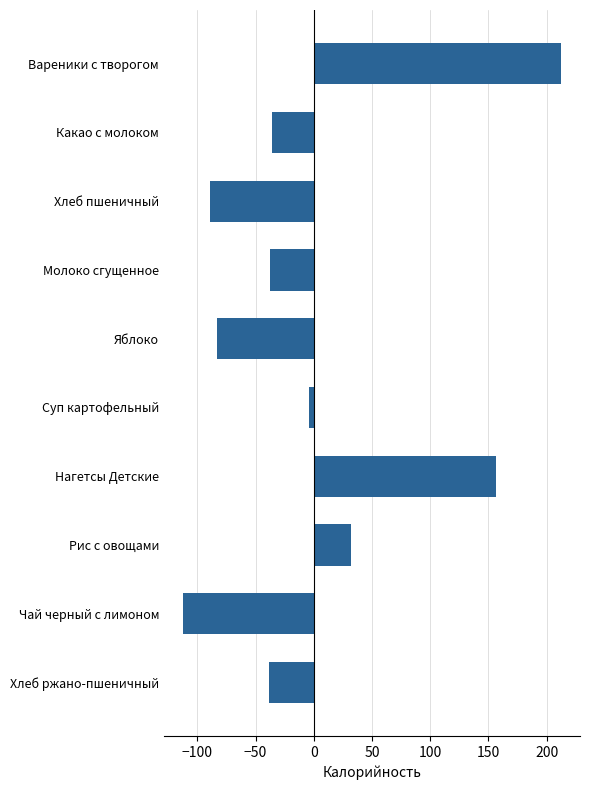

How many data points are less than -35?

6